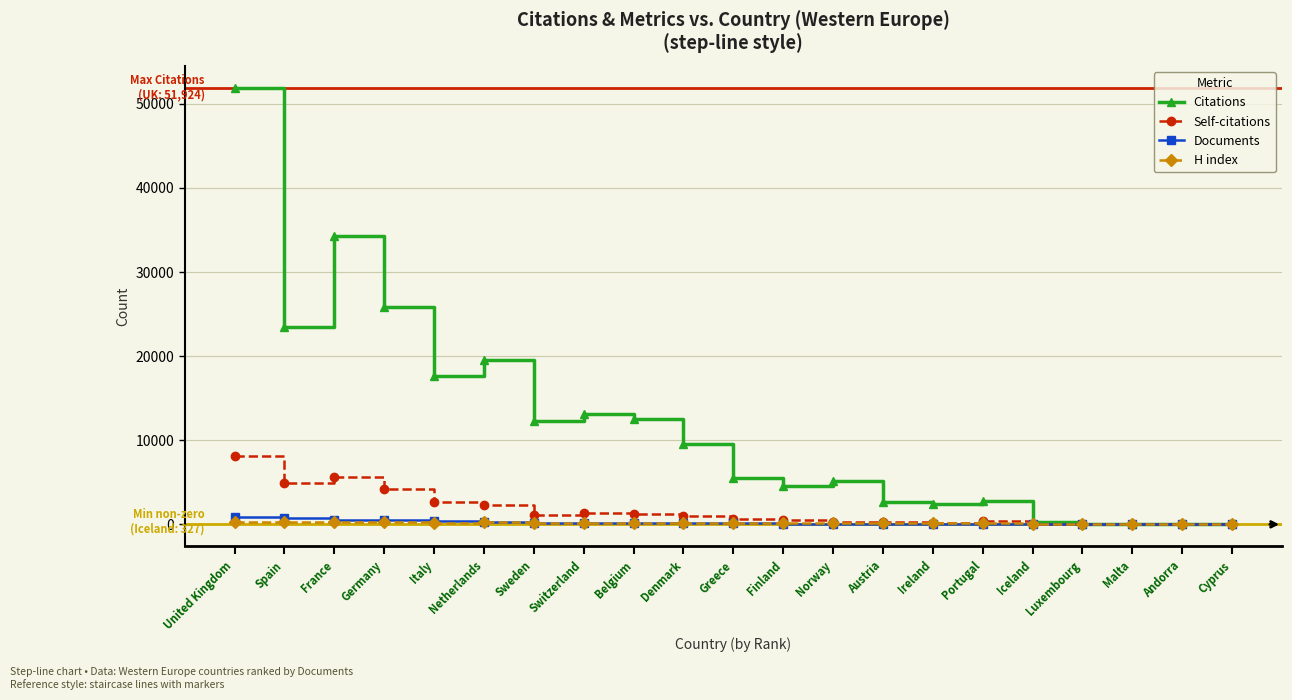

What is the value of the H index point at the 6th from the left?

248